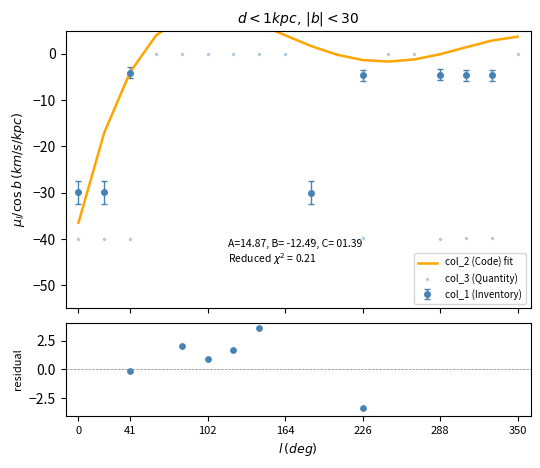

At how many categories does at least one series exceed 3?

11